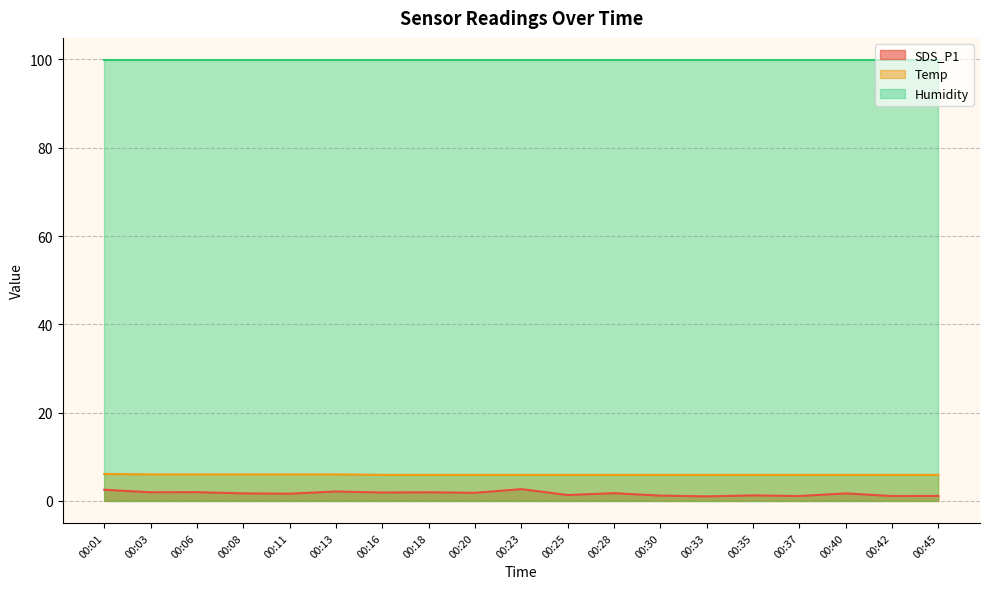

What are all the series names shown in the legend?

SDS_P1, Temp, Humidity